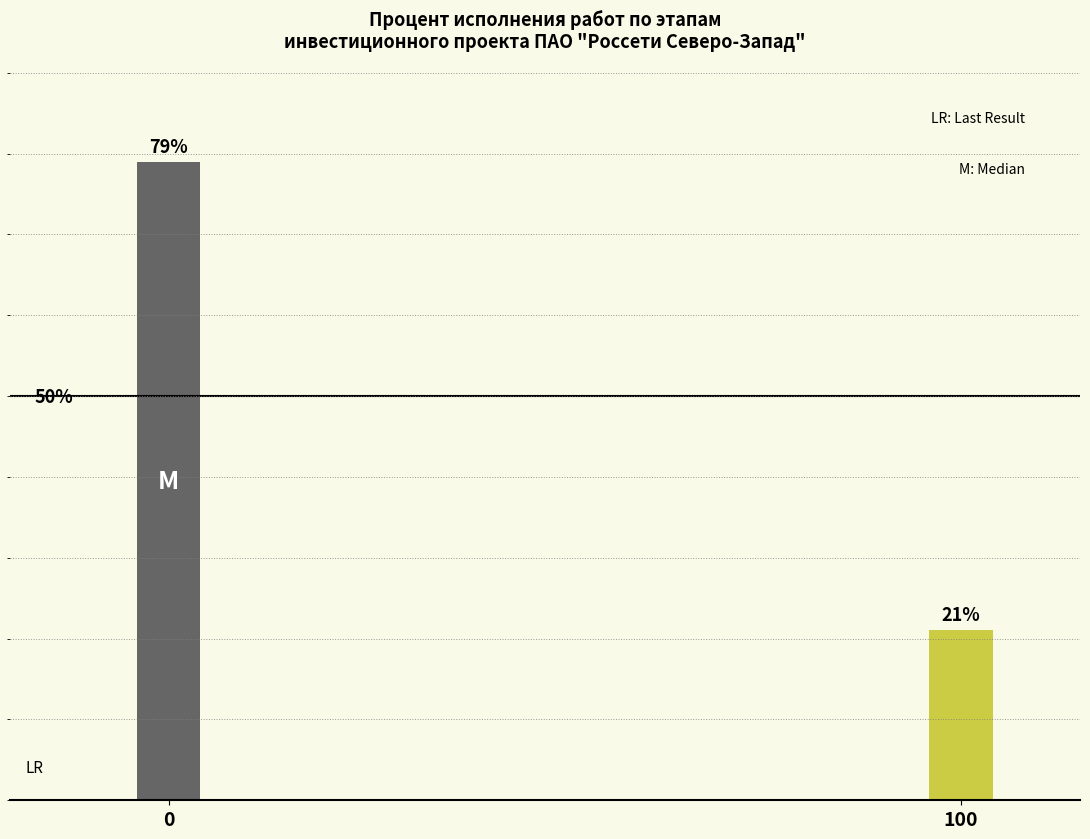

Rank the categories by value from highest to lowest.

0, 100